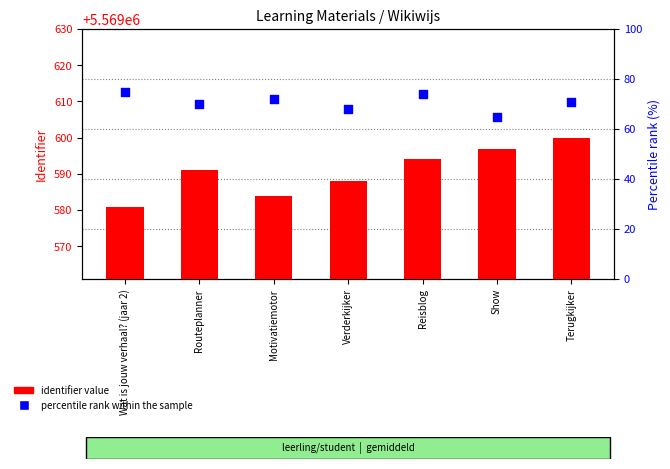

Is the value of percentile rank within the sample at Reisblog greater than the value of identifier value at Routeplanner?

No